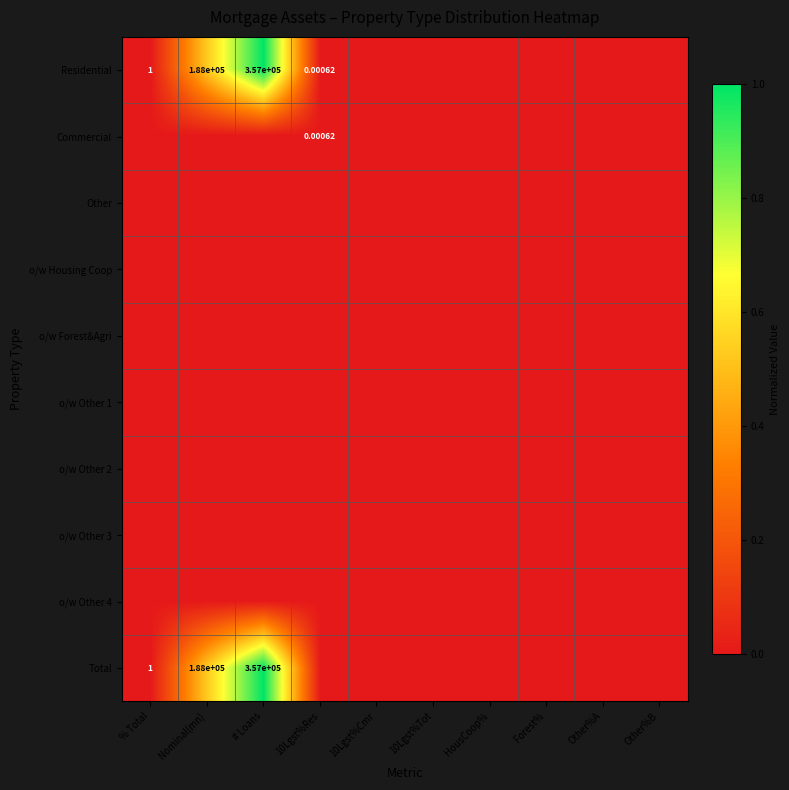

At which category is the sum across all series the highest?

# Loans